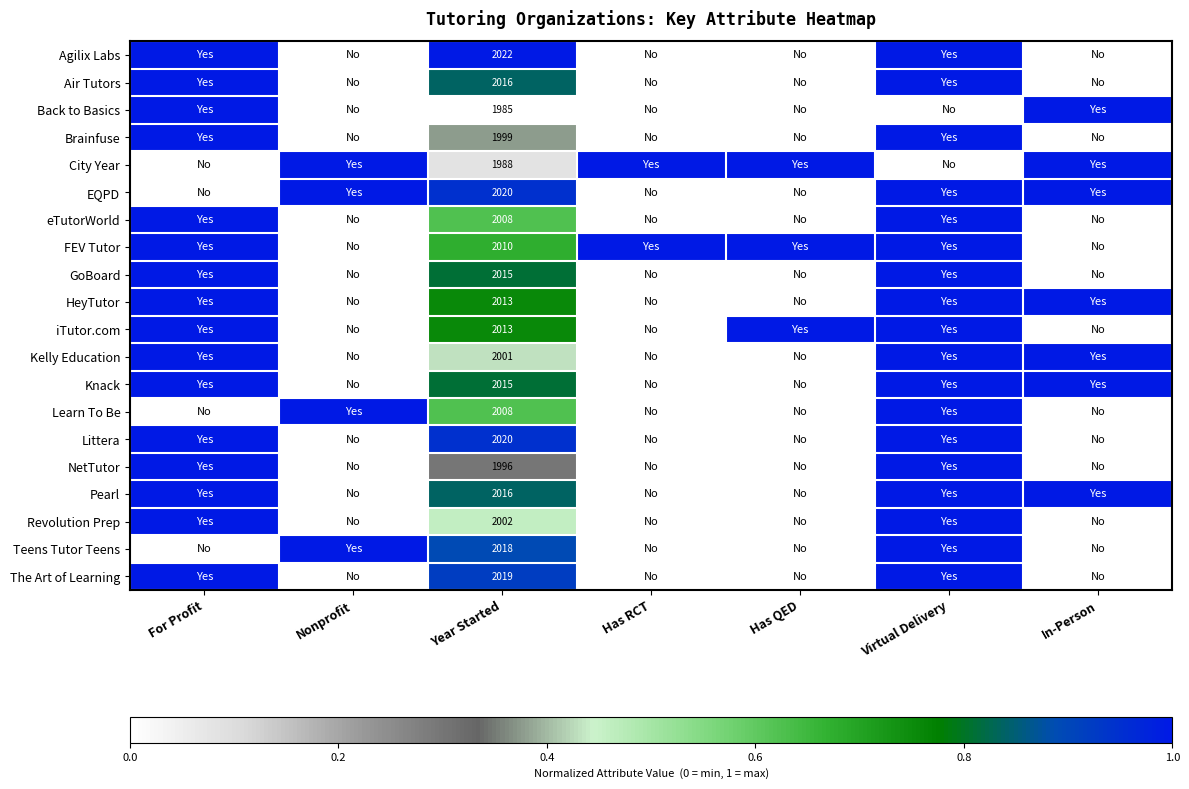

How many series are shown in this chart?

20